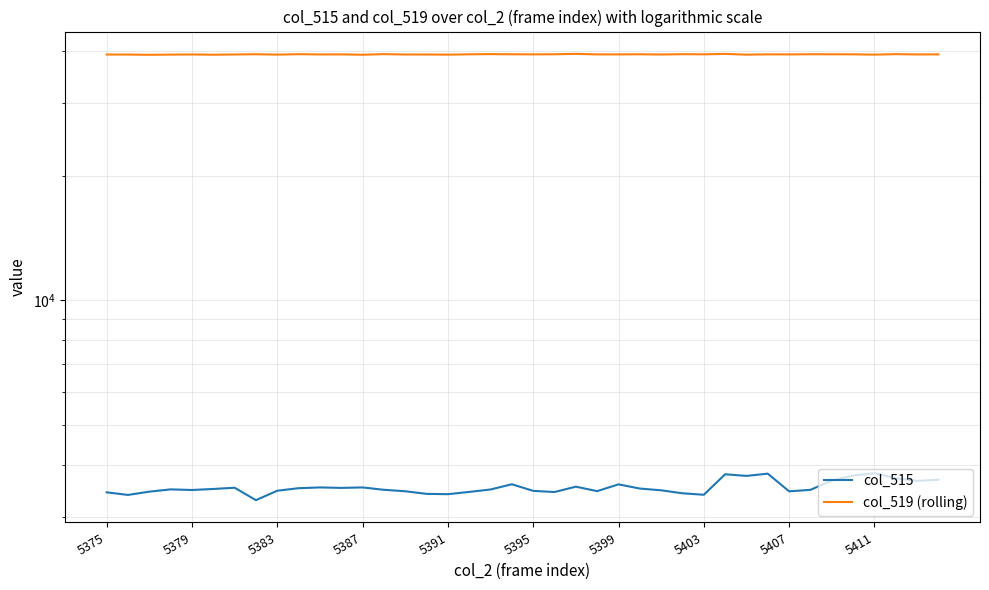

Is it true that col_515 equals 4968 at 35?

False